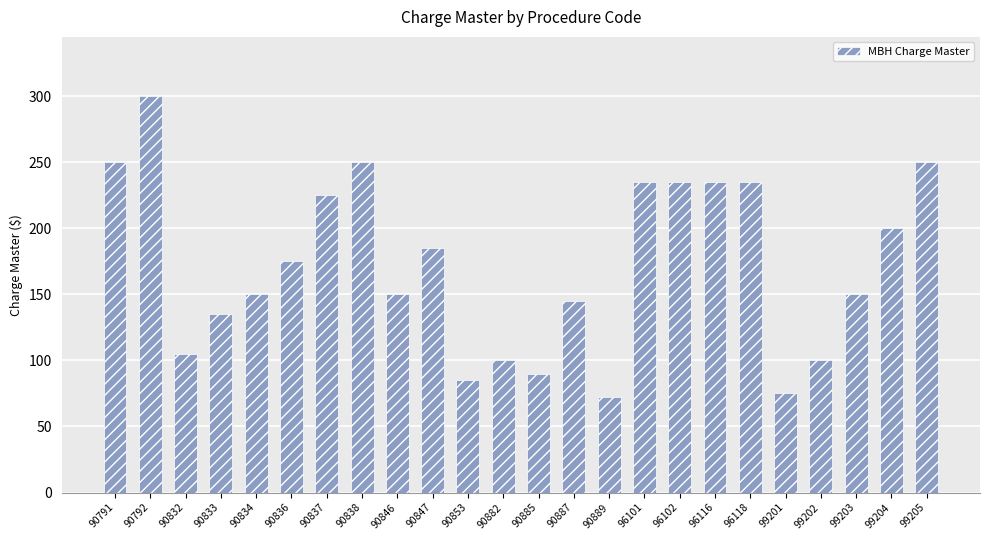

What is the difference between the maximum and minimum values?

228